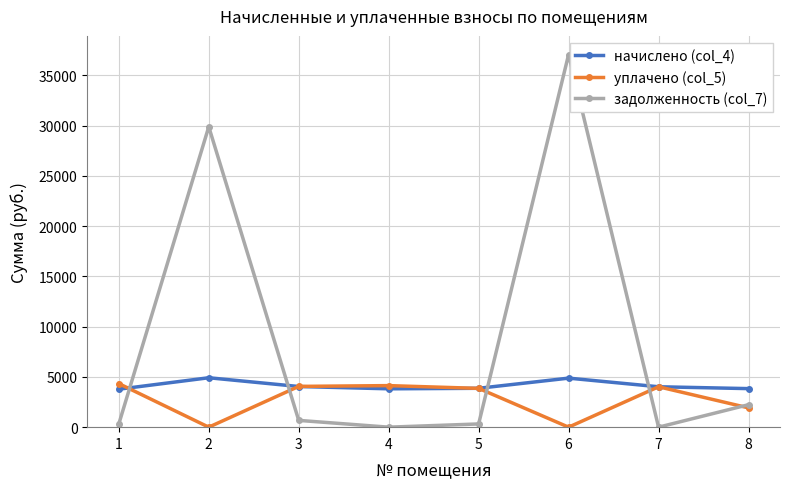

Which series has the largest range (max minus min)?

задолженность (col_7)